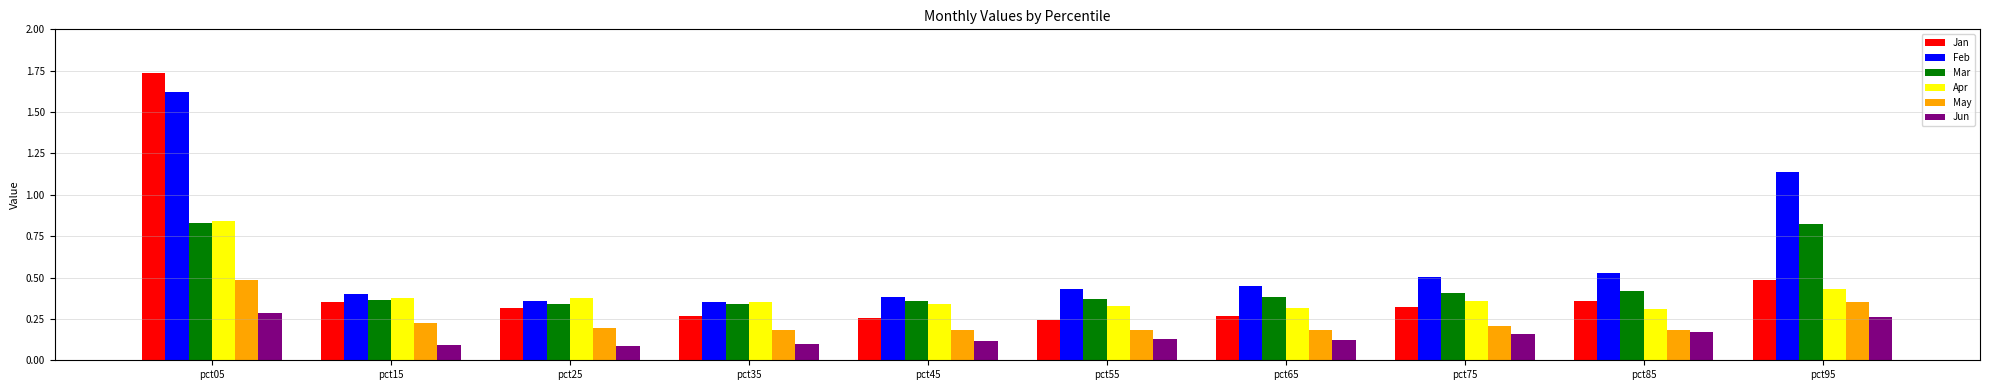

Which category has the highest value in the May series?

pct05